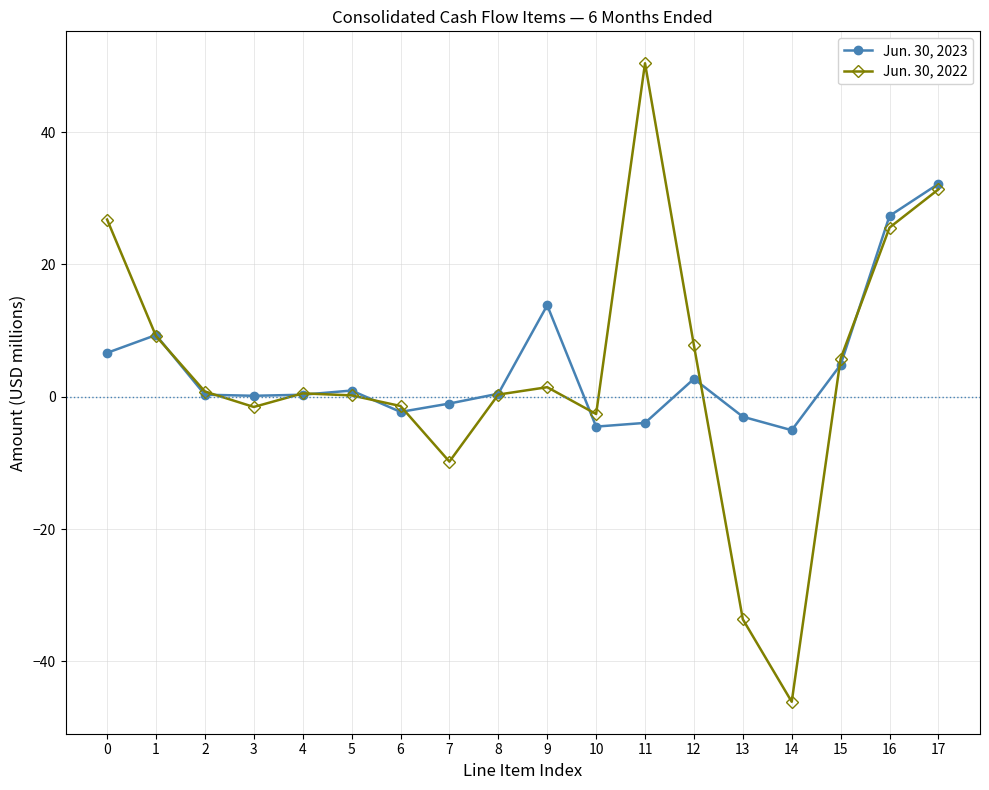

How many lines are shown in the chart?

2